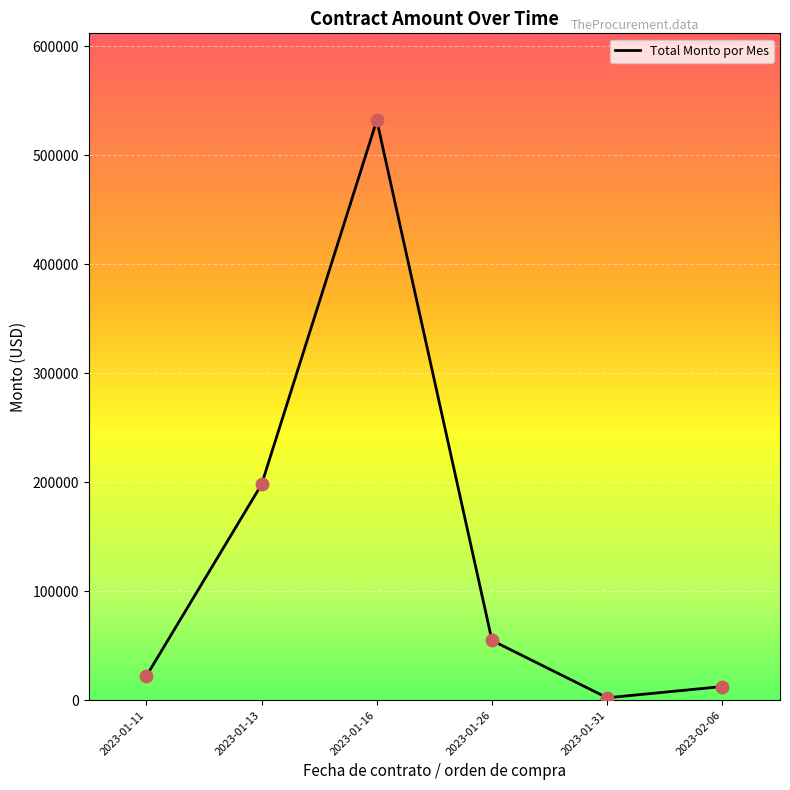

What is the change in value from 2023-01-16 to 2023-01-31?

-529872.6